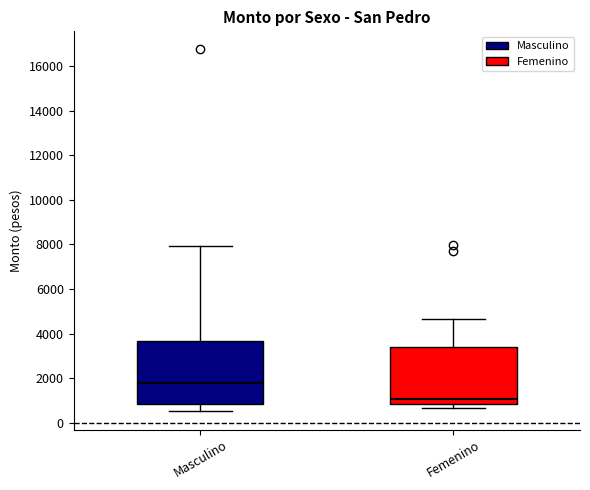

Where is the upper edge of the box for Femenino on the y-axis? The values are not printed on the chart, so give them approximately, as read against the axis.

3400